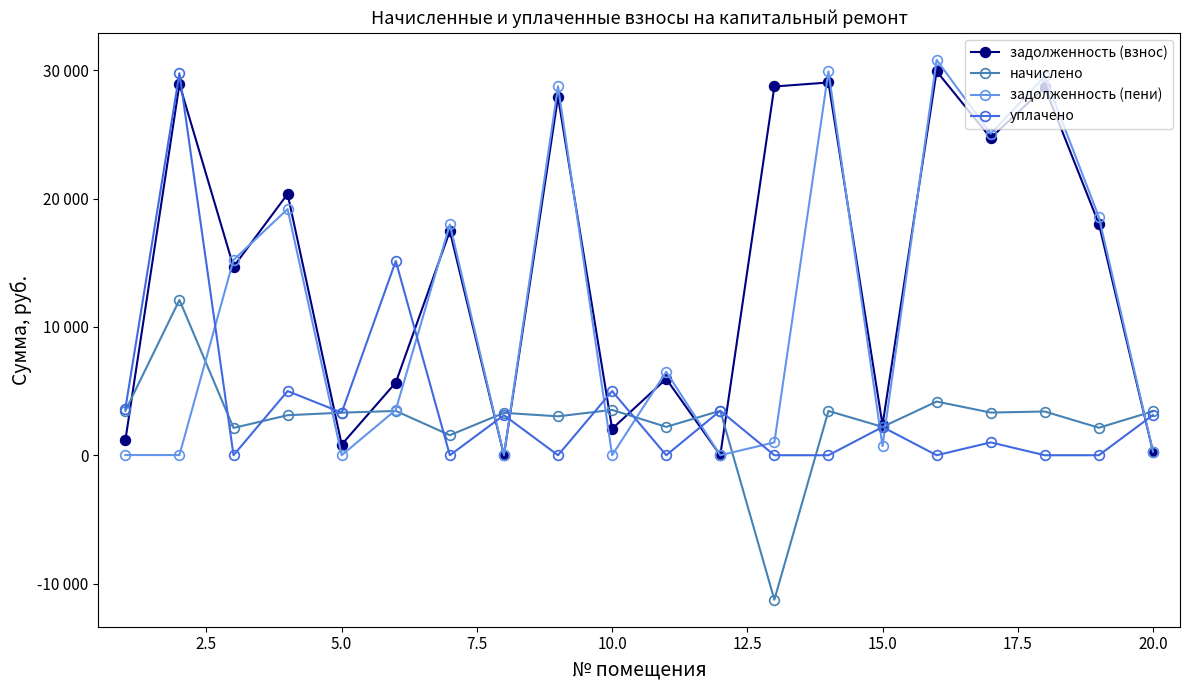

How many distinct data groups are displayed?

4